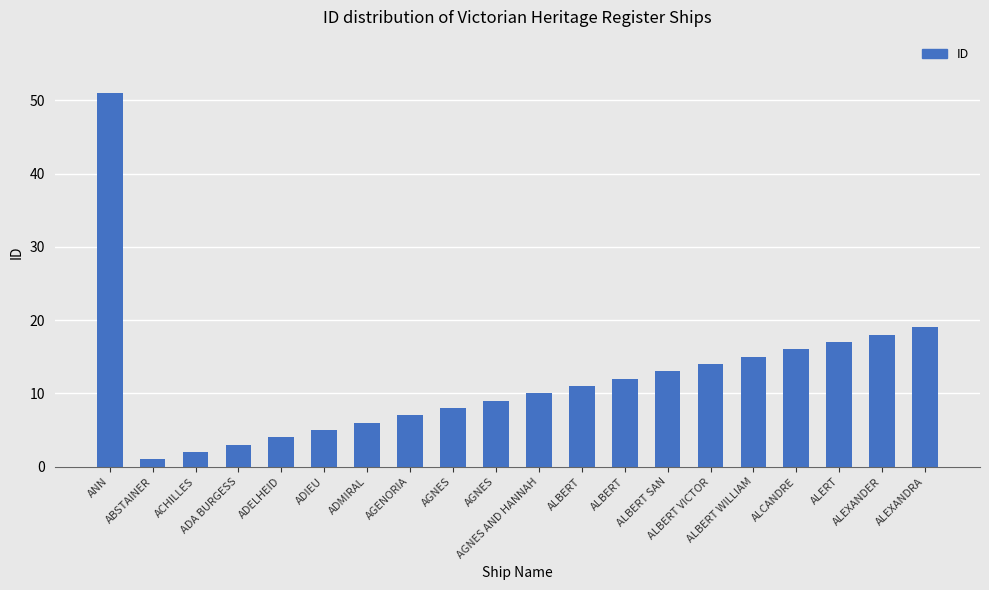

How many bars are there in total?

20